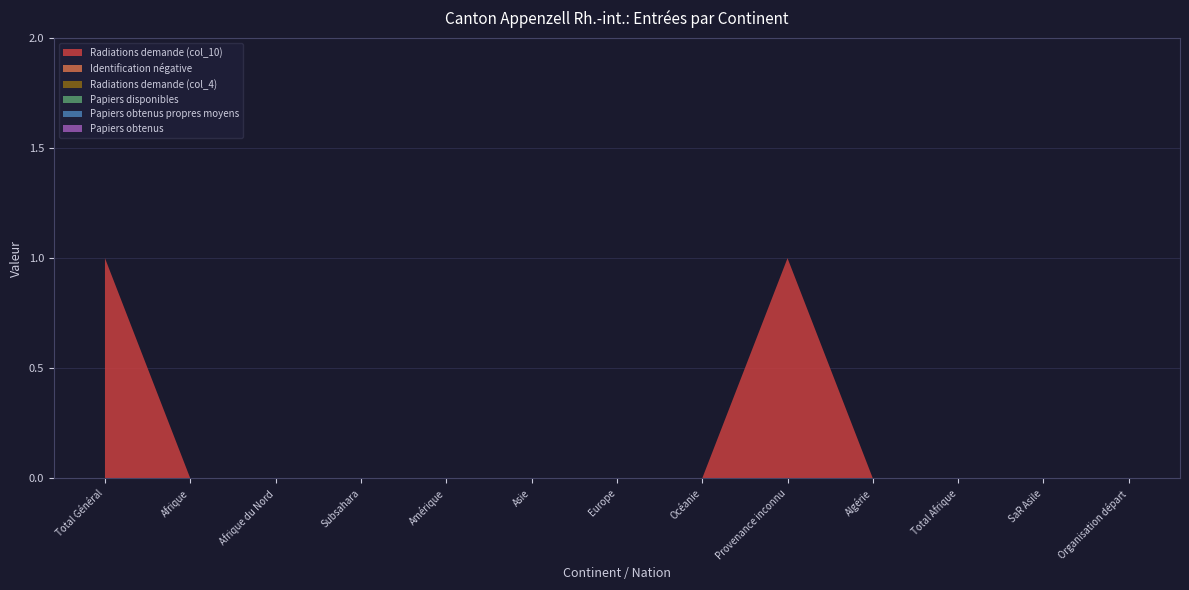

Reading left to right, what are all the values shown in this chart?

Radiations demande (col_10): Total Général=1	Afrique=0	Afrique du Nord=0	Subsahara=0	Amérique=0	Asie=0	Europe=0	Océanie=0	Provenance inconnu=1	Algérie=0	Total Afrique=0	SaR Asile=0	Organisation départ=0
Identification négative: Total Général=0	Afrique=0	Afrique du Nord=0	Subsahara=0	Amérique=0	Asie=0	Europe=0	Océanie=0	Provenance inconnu=0	Algérie=0	Total Afrique=0	SaR Asile=0	Organisation départ=0
Radiations demande (col_4): Total Général=0	Afrique=0	Afrique du Nord=0	Subsahara=0	Amérique=0	Asie=0	Europe=0	Océanie=0	Provenance inconnu=0	Algérie=0	Total Afrique=0	SaR Asile=0	Organisation départ=0
Papiers disponibles: Total Général=0	Afrique=0	Afrique du Nord=0	Subsahara=0	Amérique=0	Asie=0	Europe=0	Océanie=0	Provenance inconnu=0	Algérie=0	Total Afrique=0	SaR Asile=0	Organisation départ=0
Papiers obtenus propres moyens: Total Général=0	Afrique=0	Afrique du Nord=0	Subsahara=0	Amérique=0	Asie=0	Europe=0	Océanie=0	Provenance inconnu=0	Algérie=0	Total Afrique=0	SaR Asile=0	Organisation départ=0
Papiers obtenus: Total Général=0	Afrique=0	Afrique du Nord=0	Subsahara=0	Amérique=0	Asie=0	Europe=0	Océanie=0	Provenance inconnu=0	Algérie=0	Total Afrique=0	SaR Asile=0	Organisation départ=0